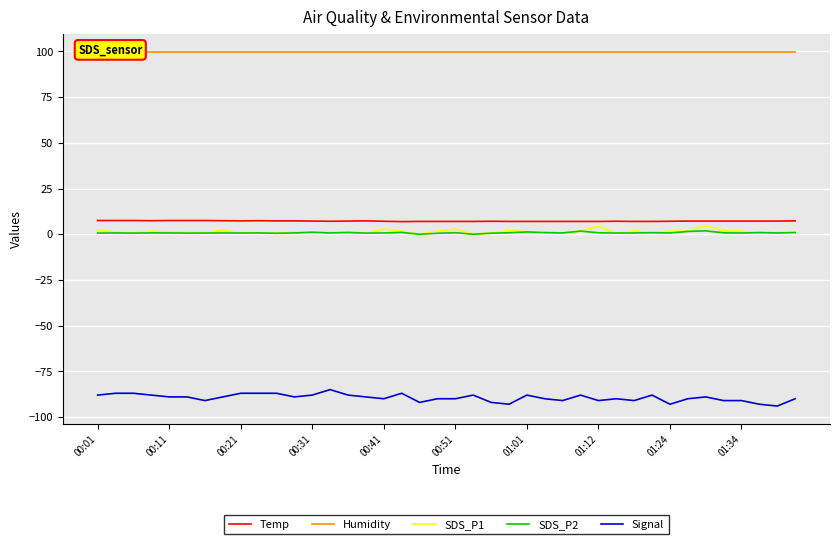

What is the sum of all SDS_P1 values?

57.6